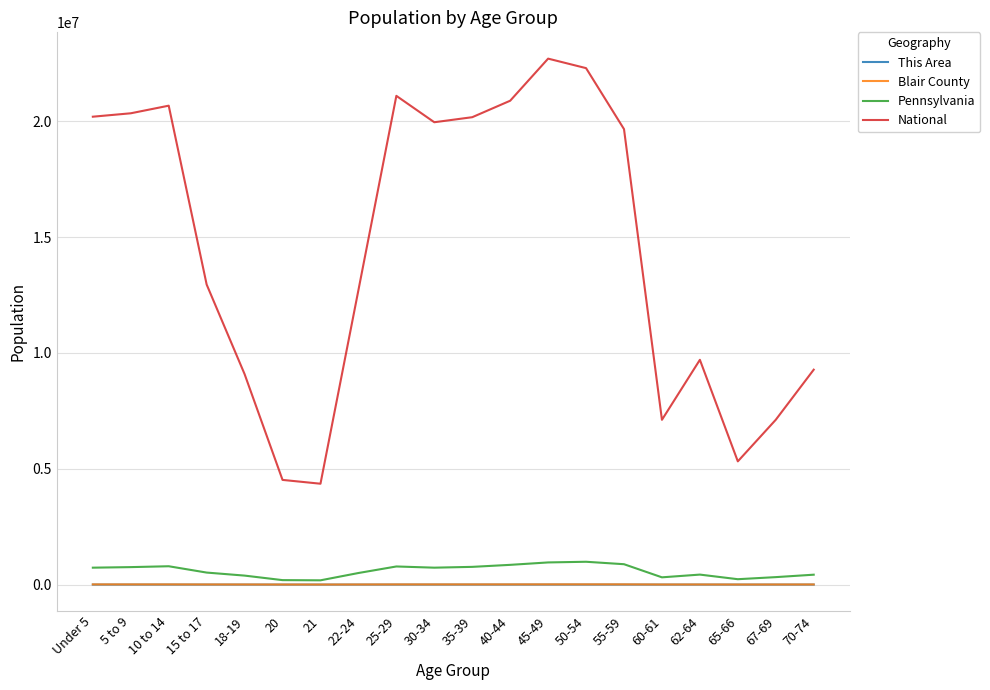

What is the sum of the Pennsylvania values at 70-74 and Under 5?

1156074